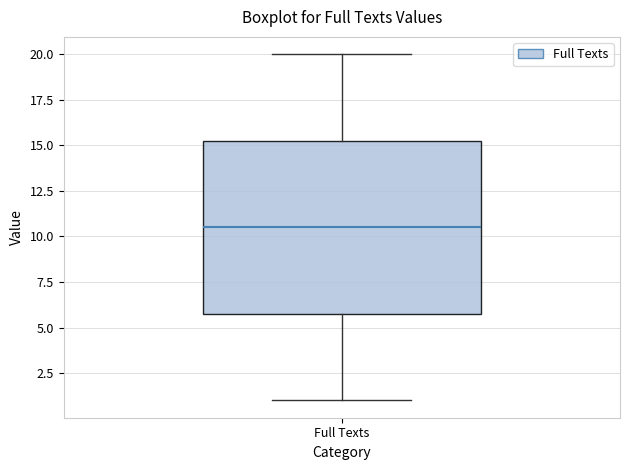

Transcribe this box plot: give where the median line is, the range the box spans, and where the two whiskers end, as read against the y-axis. The values are not printed on the chart, so give them approximately, as read against the axis.

median 10.5, box 6.0 to 15.5, whiskers 1.0 to 20.0